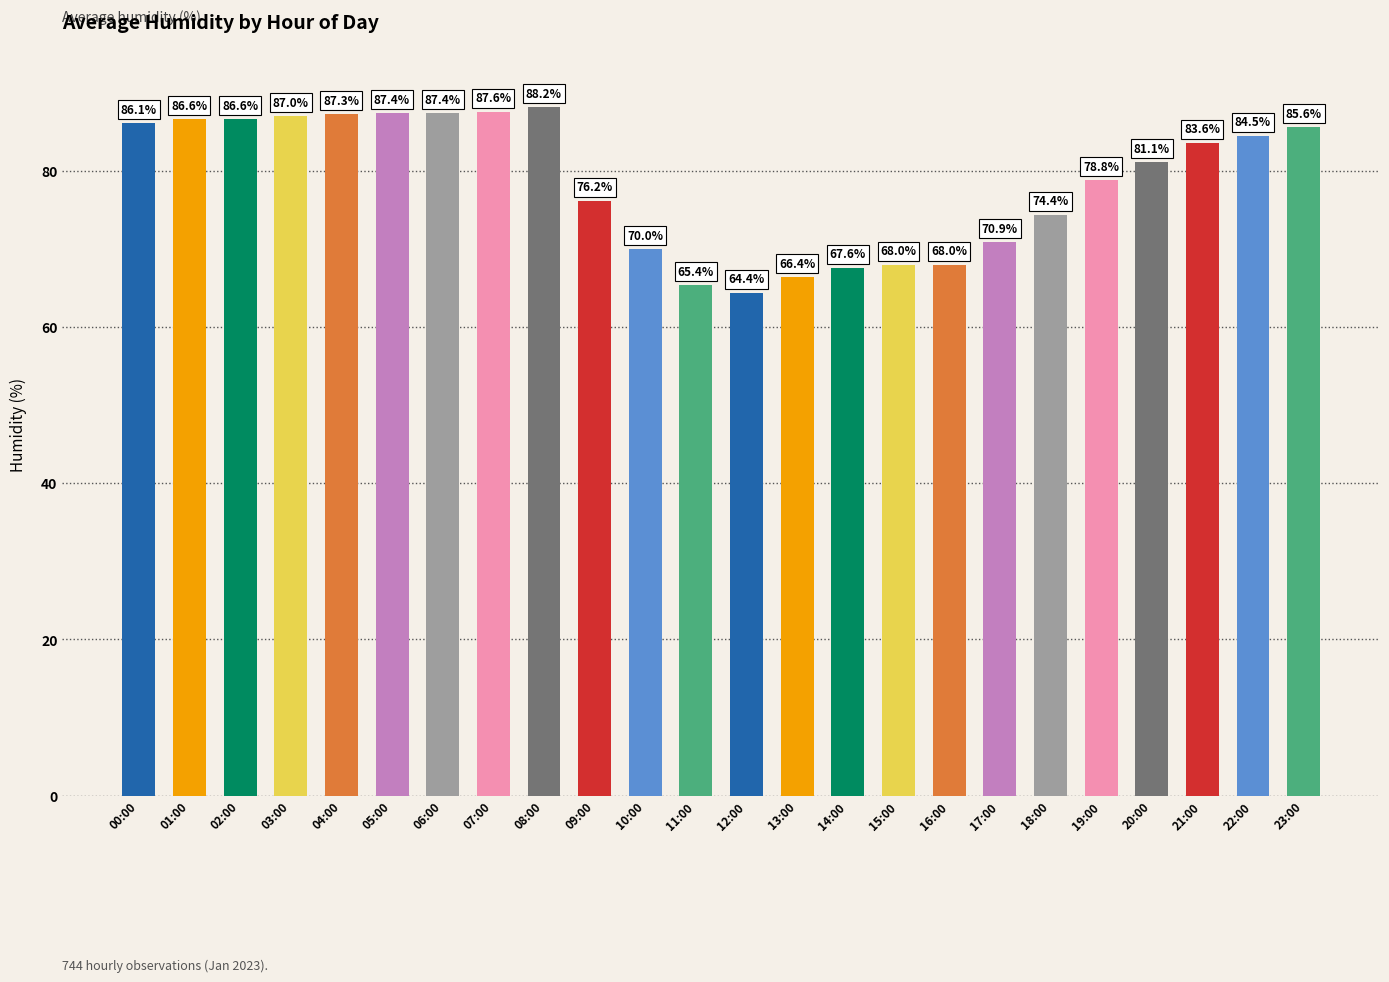

Reading right to left, what are all the values shown in this chart?

85.6	84.5	83.6	81.1	78.8	74.4	70.9	68.0	68.0	67.6	66.4	64.4	65.4	70.0	76.2	88.2	87.6	87.4	87.4	87.3	87.0	86.6	86.6	86.1